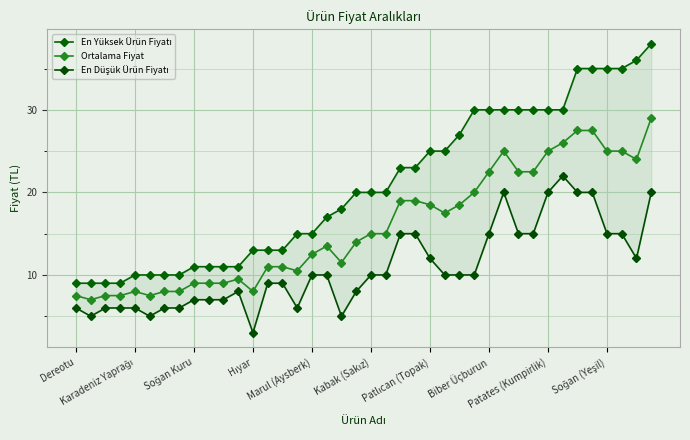

Which series has the widest spread of values?

En Yüksek Ürün Fiyatı